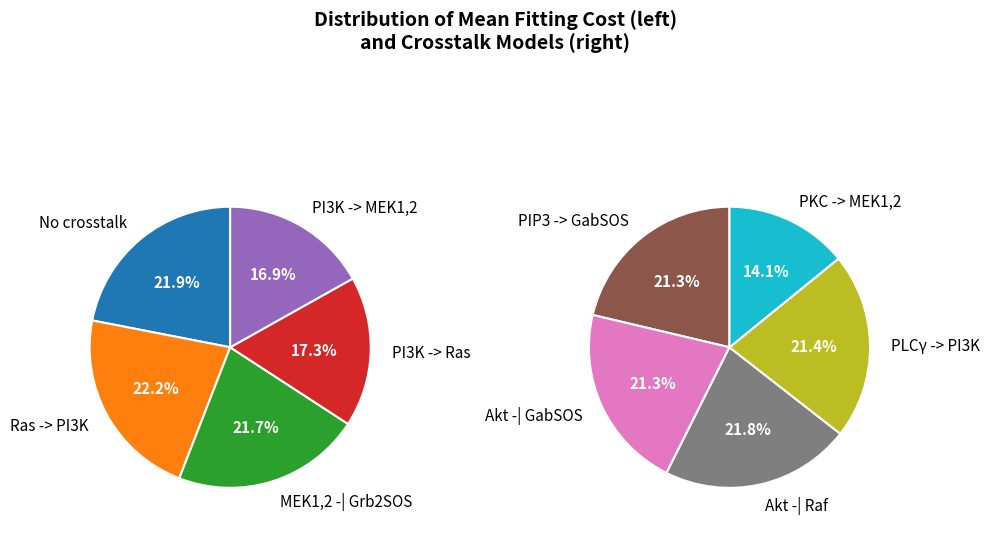

Do 8 and 5 together represent more than half of the pie?

No